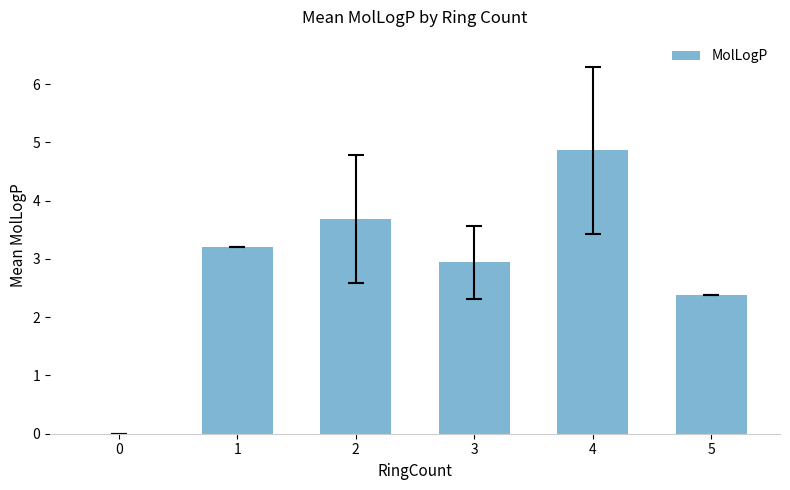

What is the average value?

2.8